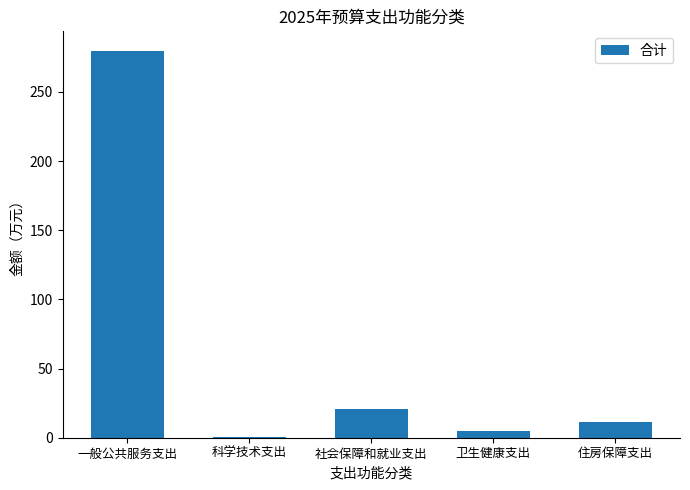

What is the maximum value shown in the chart?

279.8